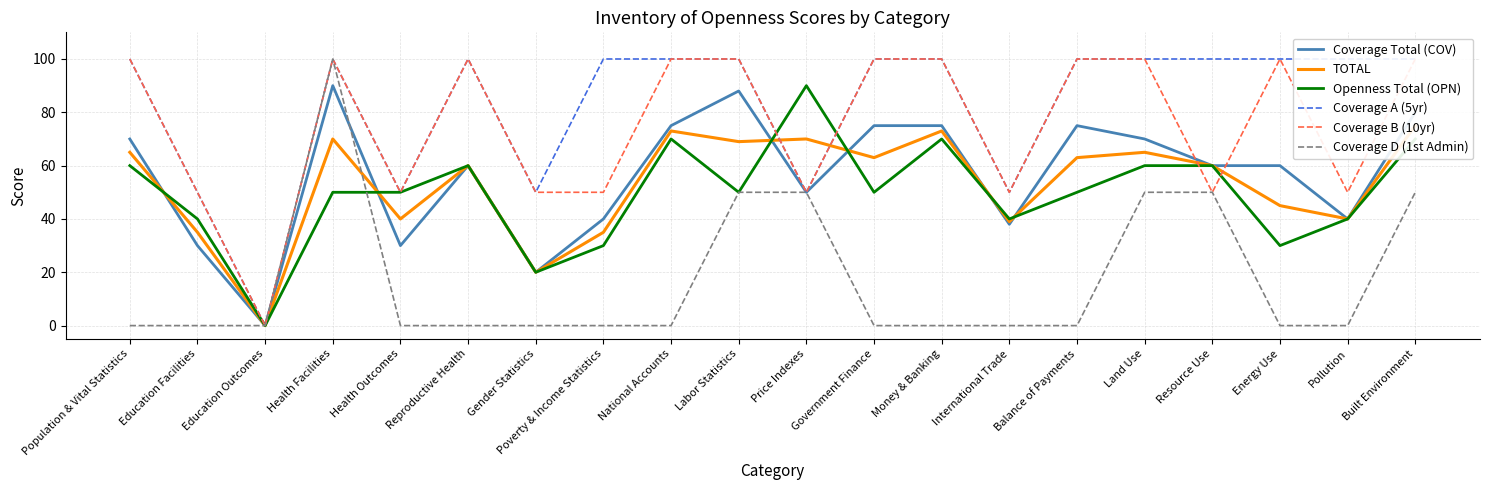

Count the Coverage D (1st Admin) values in the range 0 to 50.

19